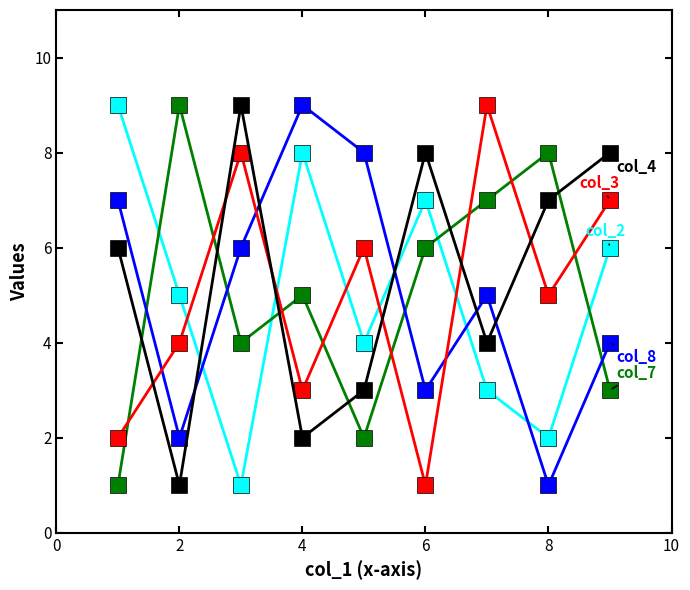

Reading left to right, transcribe all the data shown in this chart.

col_2: 9	5	1	8	4	7	3	2	6
col_7: 1	9	4	5	2	6	7	8	3
col_8: 7	2	6	9	8	3	5	1	4
col_3: 2	4	8	3	6	1	9	5	7
col_4: 6	1	9	2	3	8	4	7	8